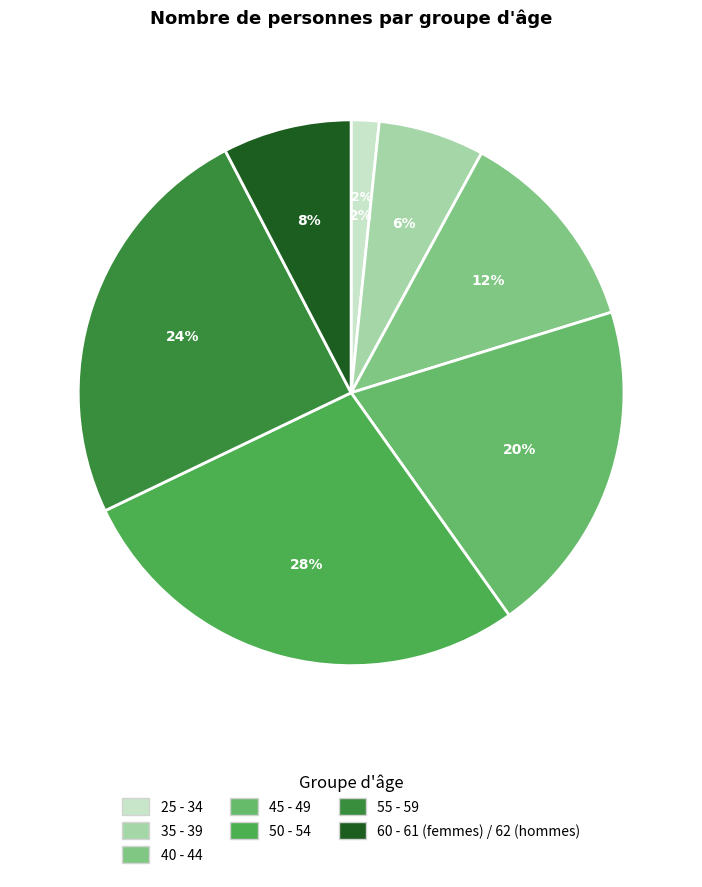

What is the ratio of the value at 55 - 59 to the value at 25 - 34?

14.8